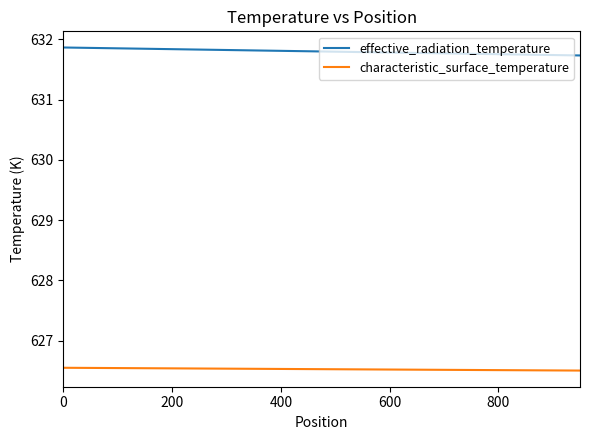

True or false: characteristic_surface_temperature and effective_radiation_temperature cross at least once.

False